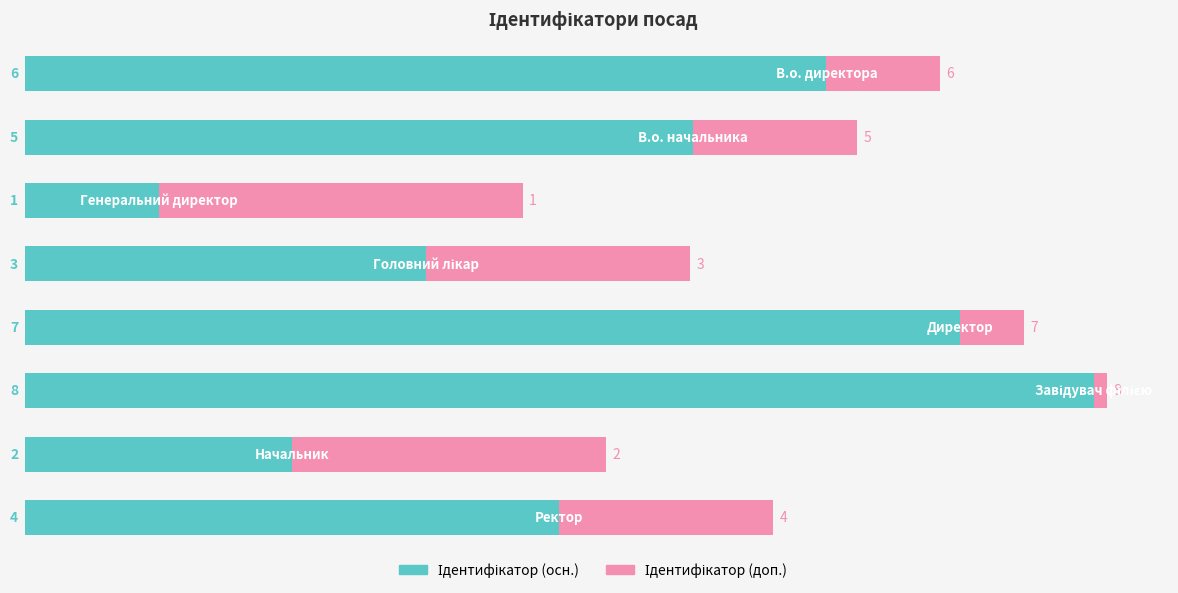

Count the number of categories in the chart.

8